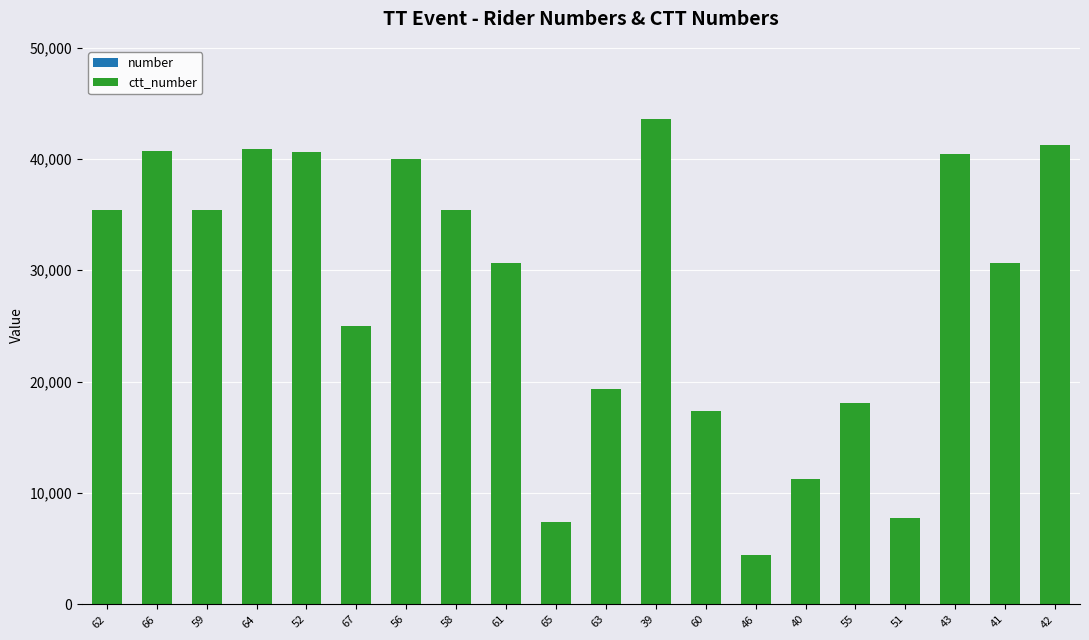

At which category is the sum across all series the highest?

39